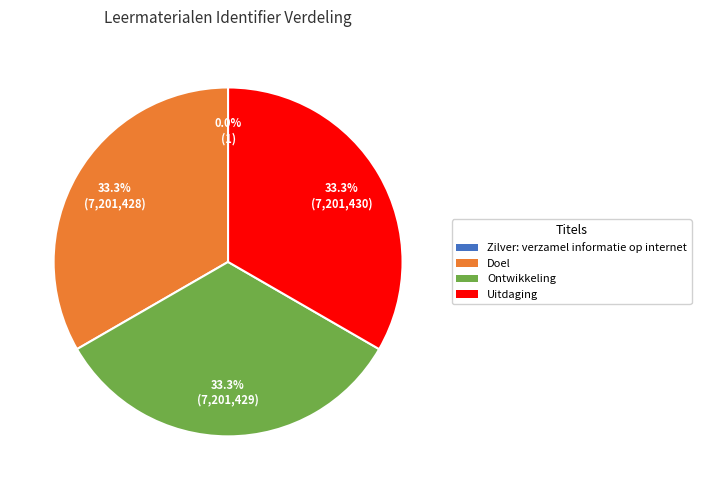

To the nearest percent, what percentage of the pie is Ontwikkeling?

33%